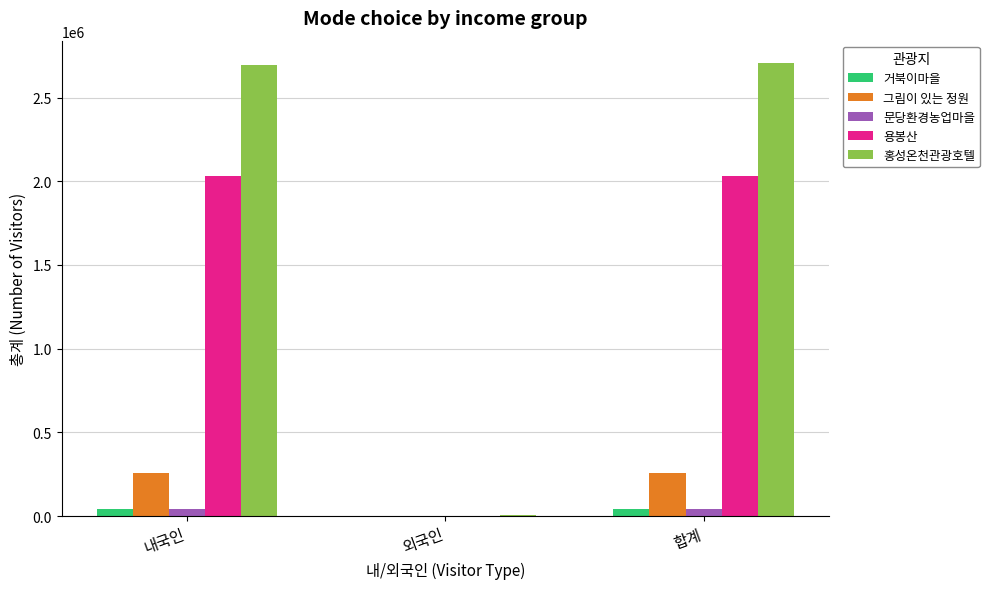

Is it true that 거북이마을 equals 124 at 외국인?

True